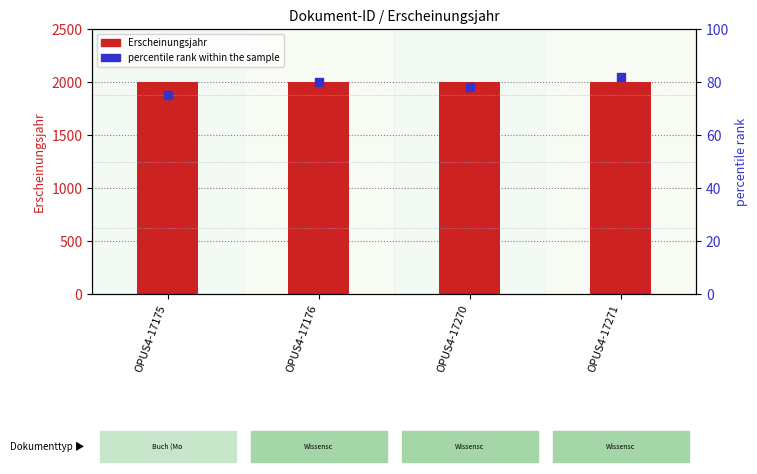

What is the total value across all series at OPUS4-17270?

2080